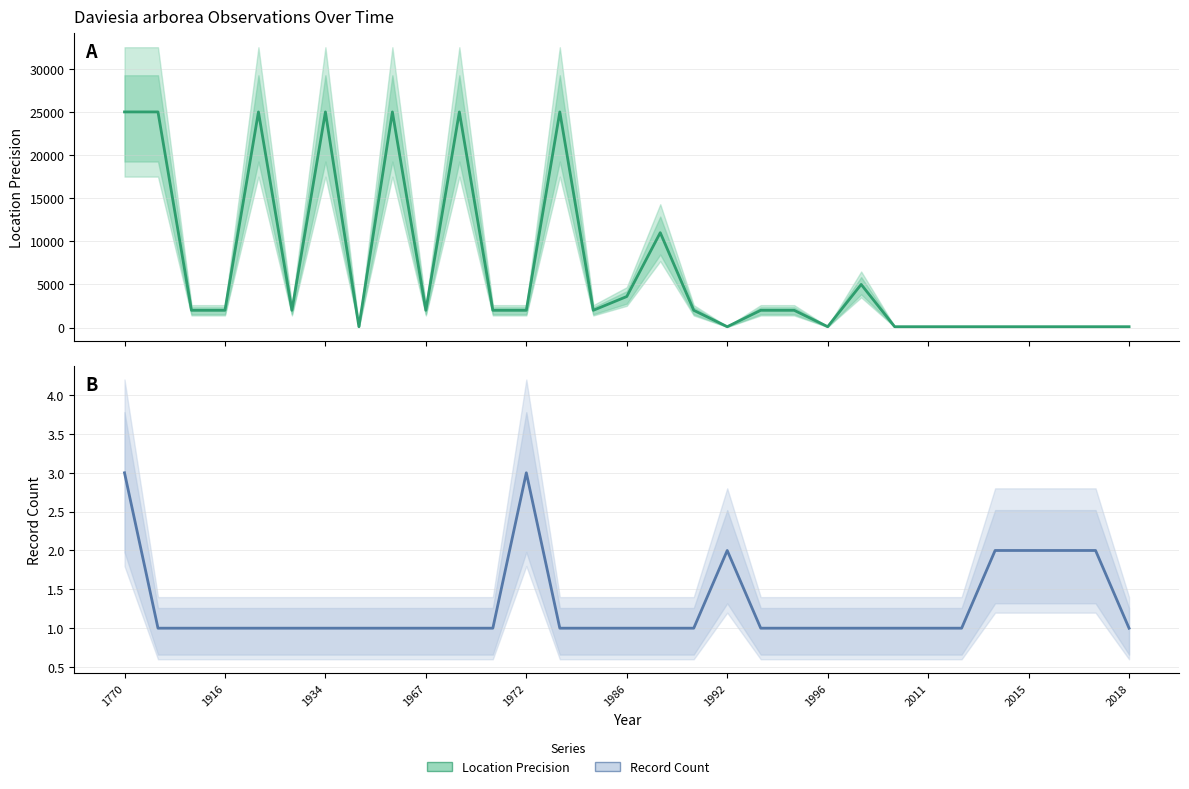

Is this an area chart (filled region under the line)?

No